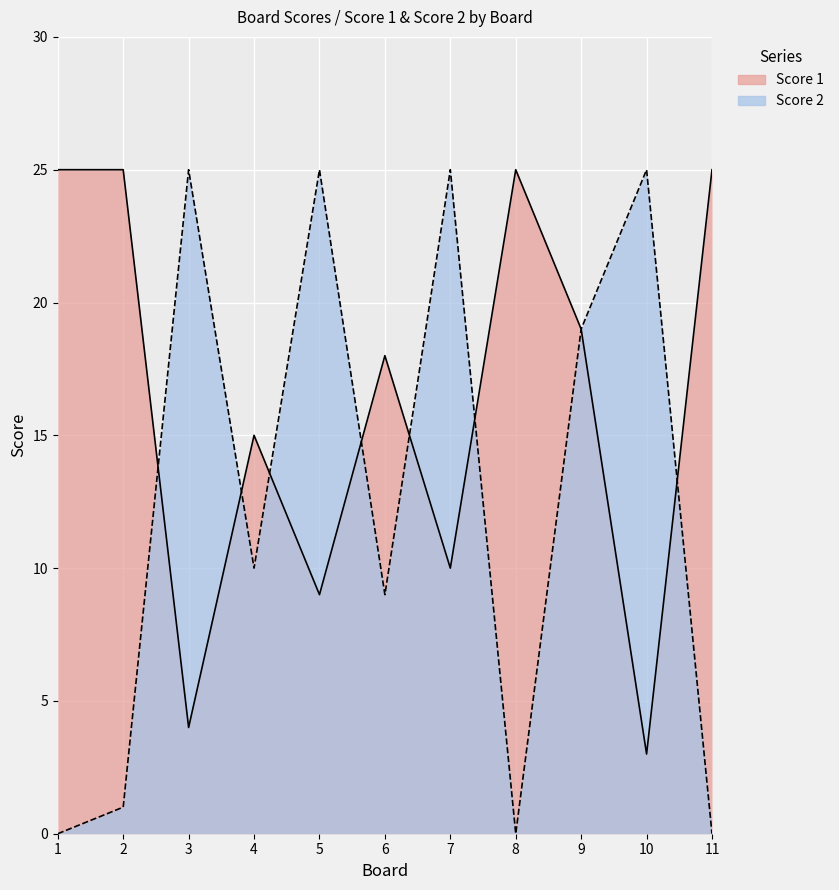

How many values in the Score 1 series are below 18?

5